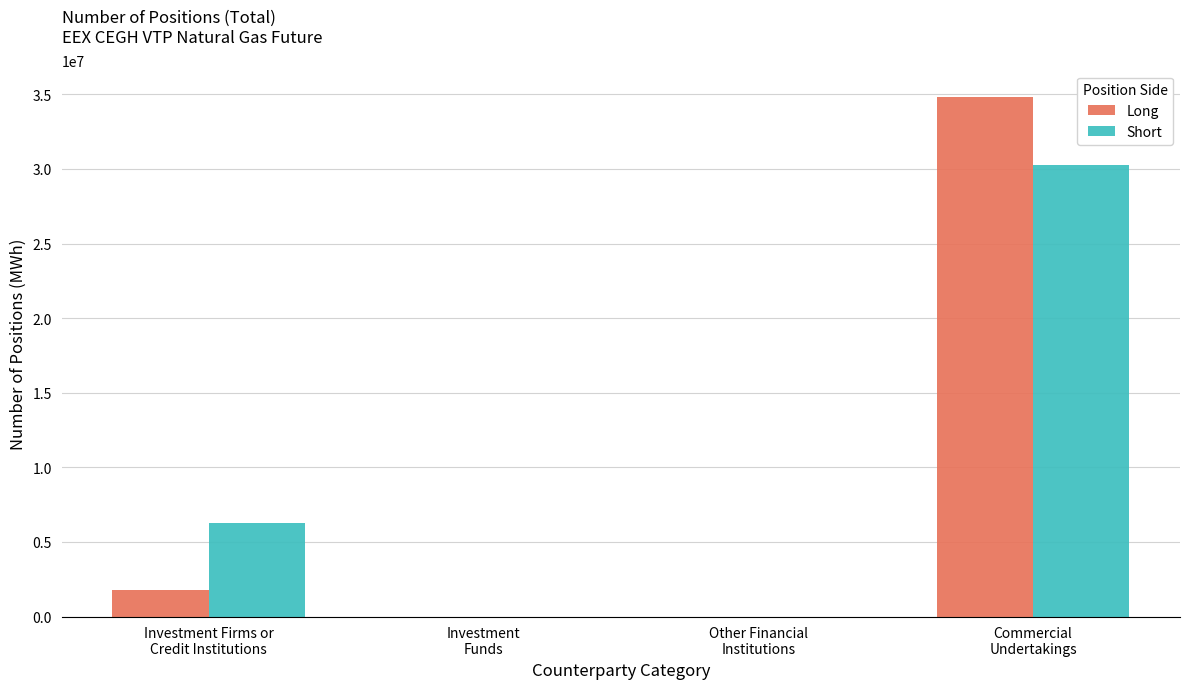

What is the sum of all Long values?

36647179